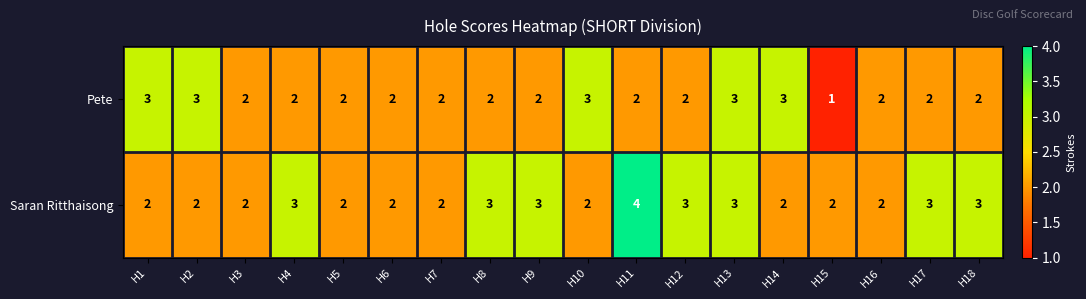

What is the sum of all Pete values?

40